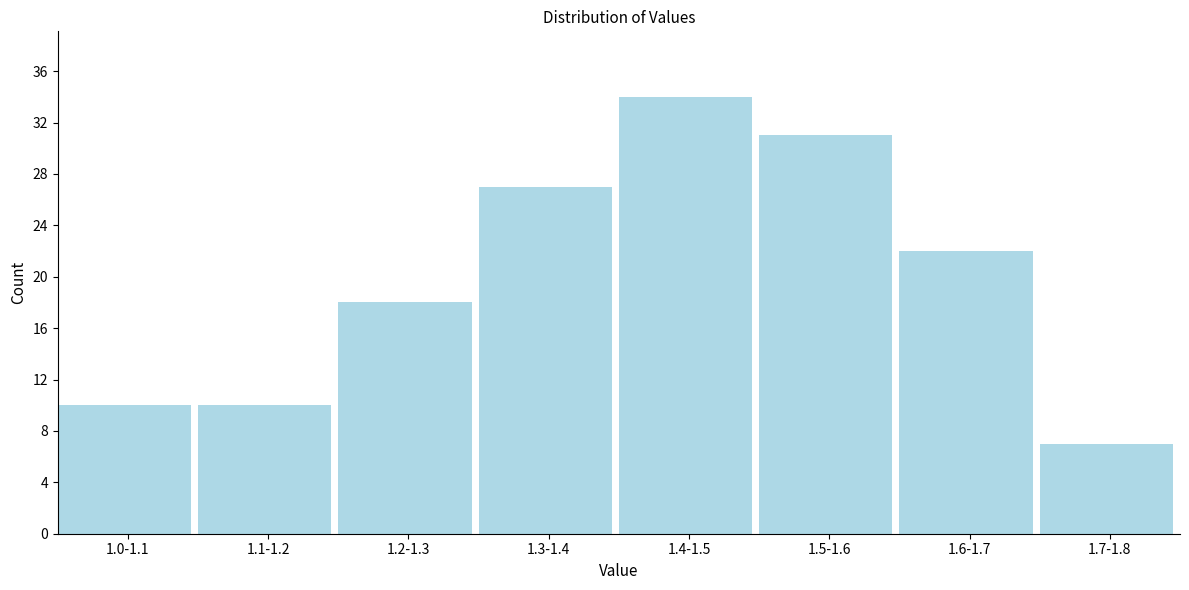

Reading left to right, transcribe all the data shown in this chart.

1.0-1.1=10	1.1-1.2=10	1.2-1.3=18	1.3-1.4=27	1.4-1.5=34	1.5-1.6=31	1.6-1.7=22	1.7-1.8=7